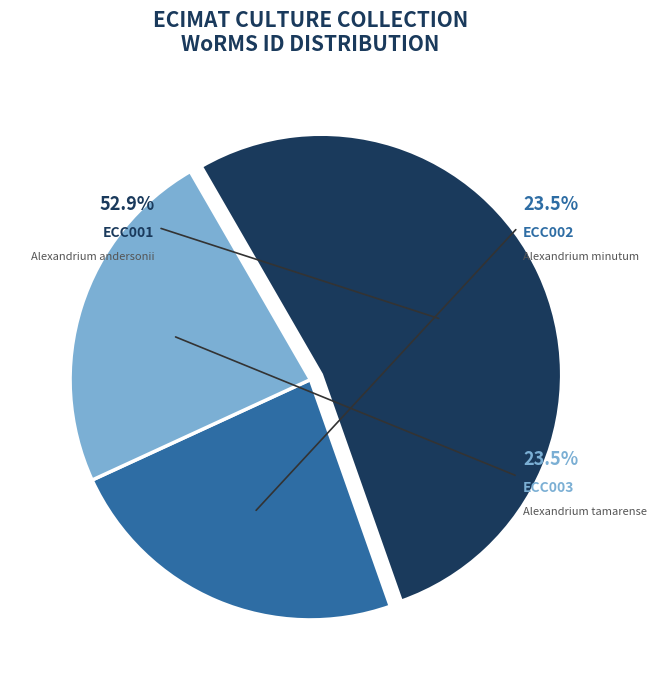

Is the sum of ECC002 and ECC003 greater than half?

No